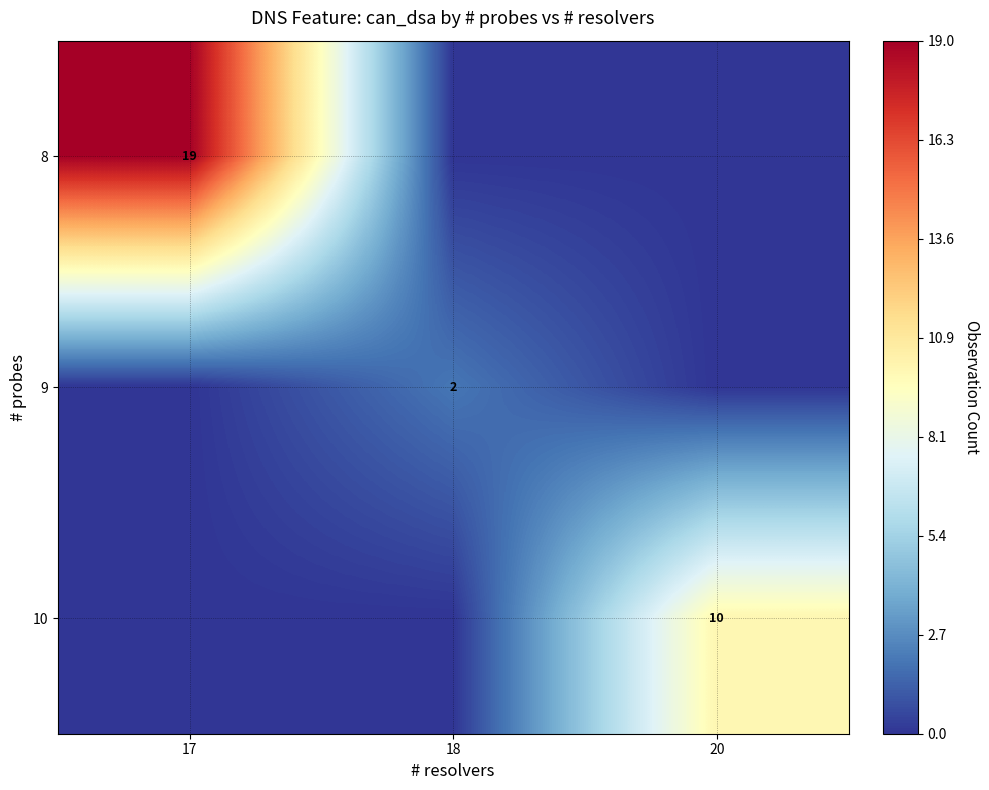

What is the total value across all series at 17?

19